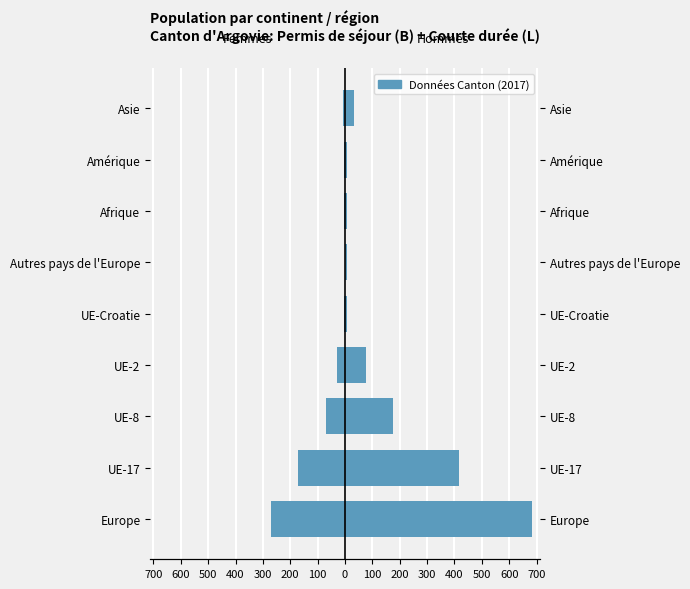

Are the bars grouped side by side (vs. stacked)?

Yes